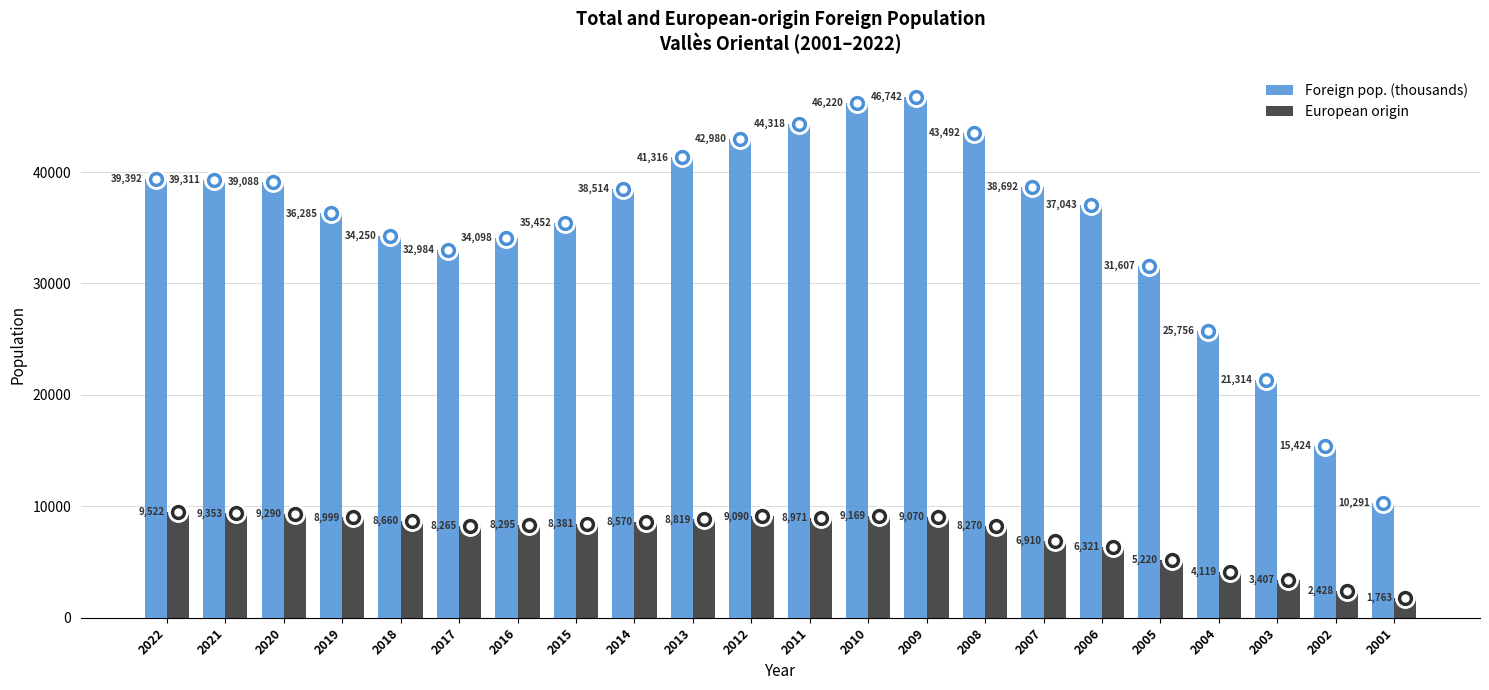

What is the sum of the European origin values at 2009 and 2006?

15391